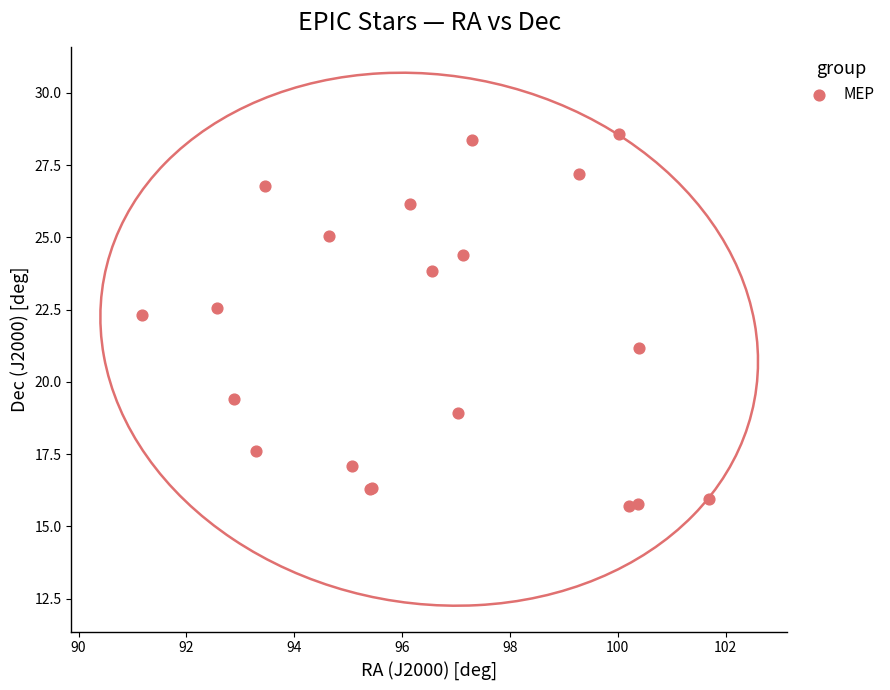

What Y value in the scatter plot is closest to 22?

22.3